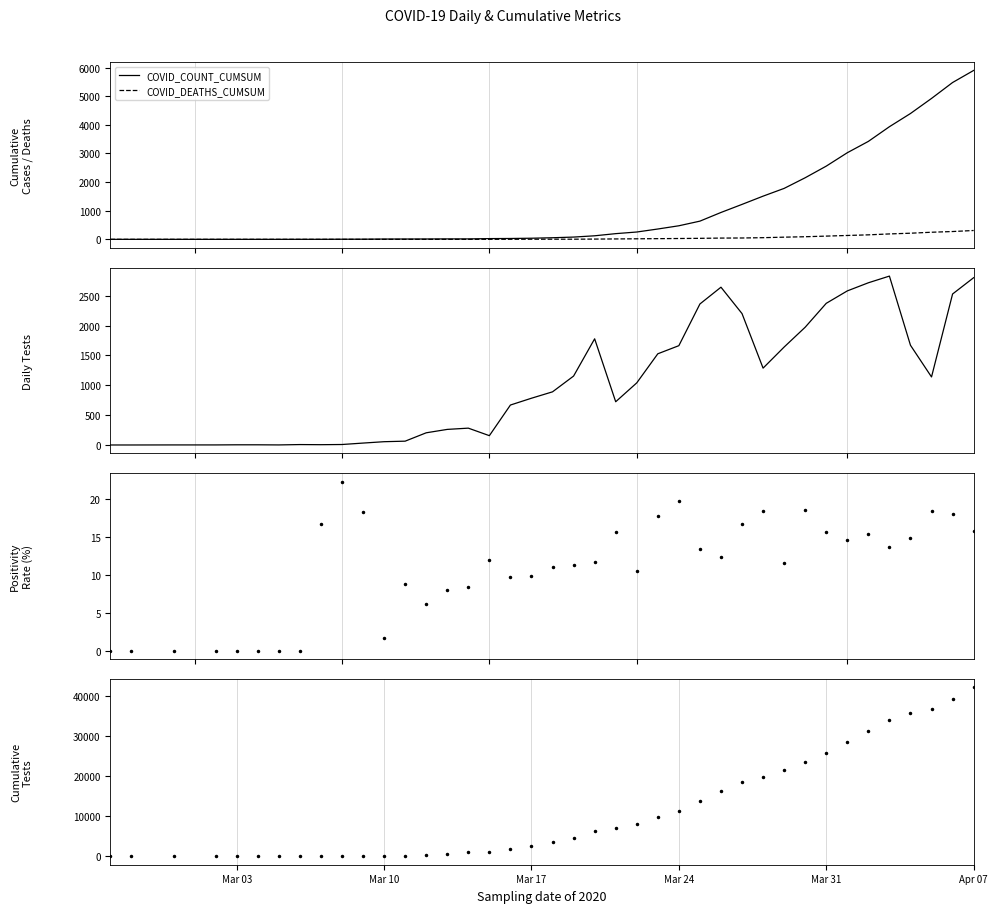

What is the maximum value for COVID_COUNT_CUMSUM?

5901